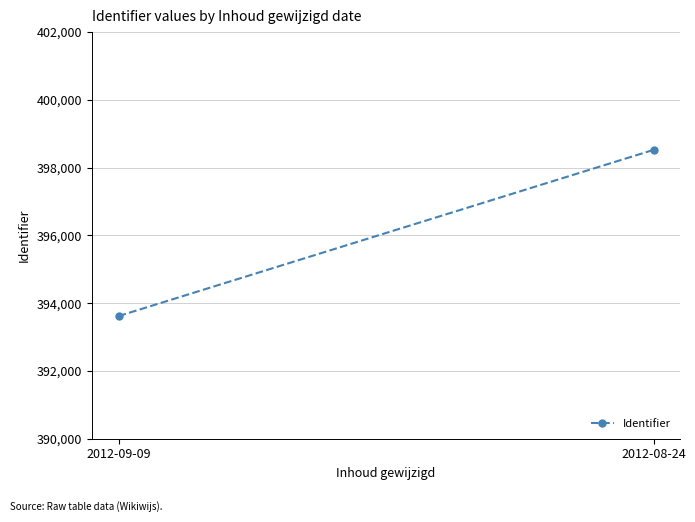

Rank the categories by value from lowest to highest.

2012-09-09, 2012-08-24